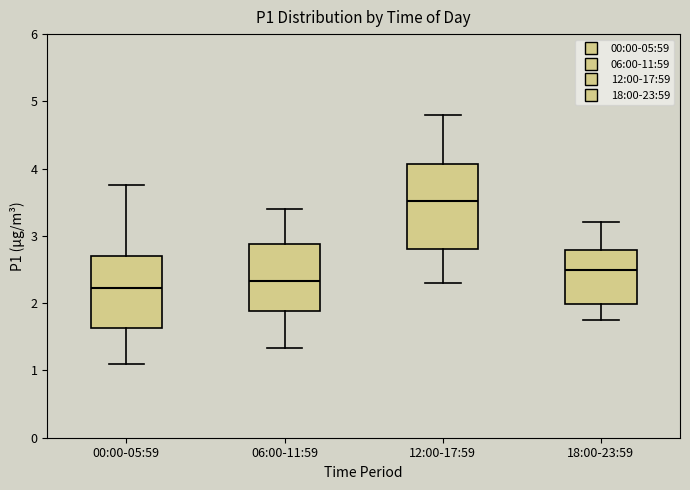

Comparing the boxes themselves (not the whiskers), which one is the tallest?

12:00-17:59